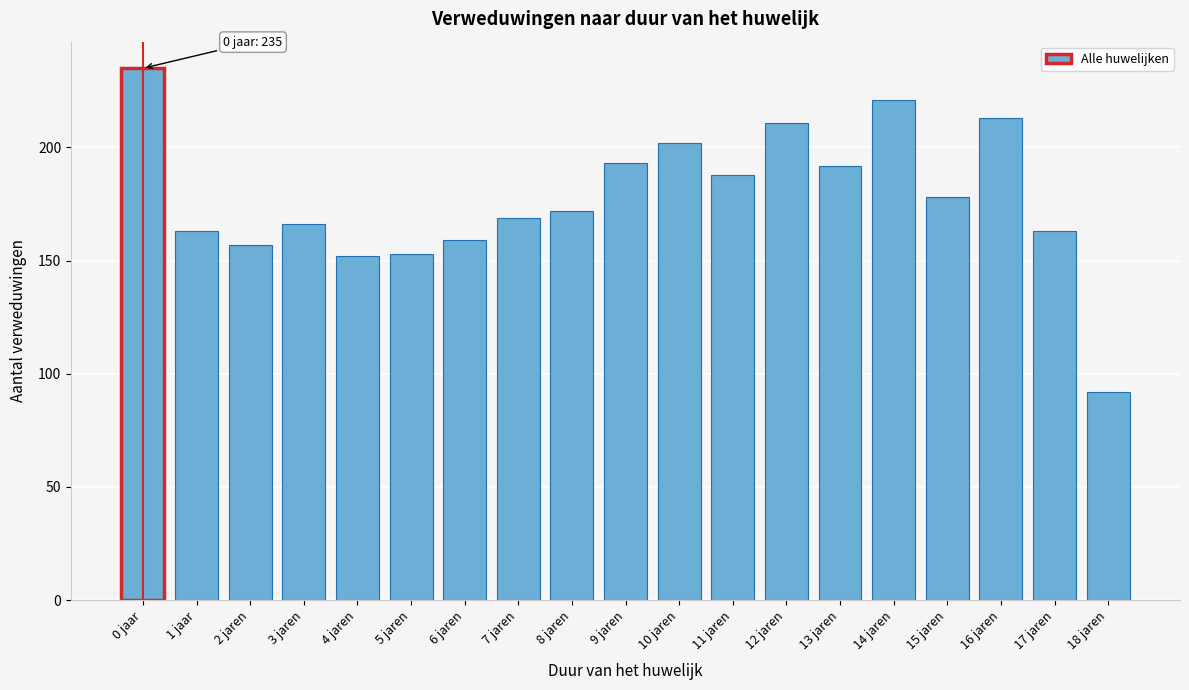

Reading left to right, transcribe all the data shown in this chart.

0 jaar=235	1 jaar=163	2 jaren=157	3 jaren=166	4 jaren=152	5 jaren=153	6 jaren=159	7 jaren=169	8 jaren=172	9 jaren=193	10 jaren=202	11 jaren=188	12 jaren=211	13 jaren=192	14 jaren=221	15 jaren=178	16 jaren=213	17 jaren=163	18 jaren=92